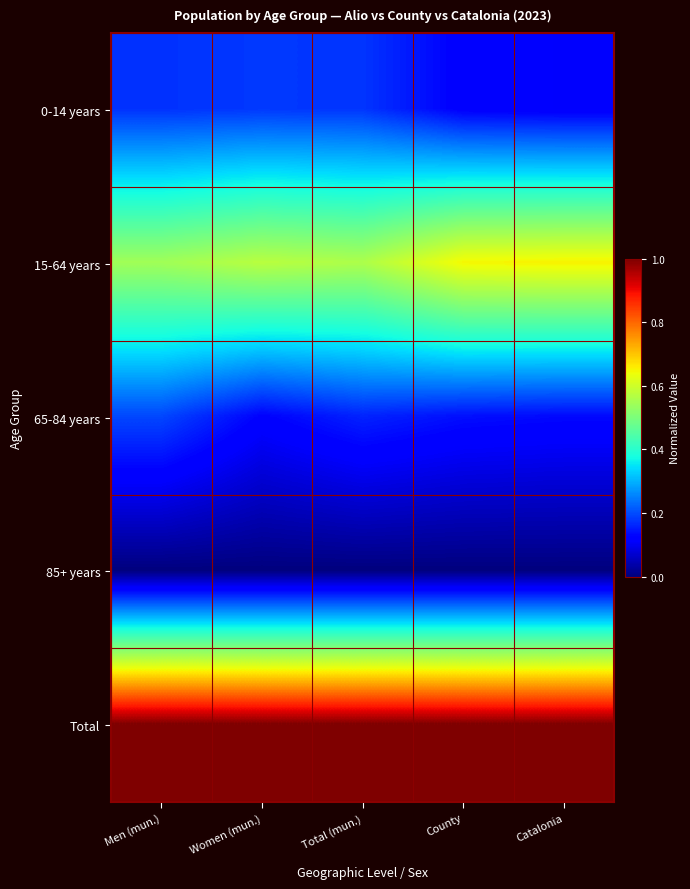

Rank the series by their maximum value, from highest to lowest.

Total, 15-64 years, 65-84 years, 0-14 years, 85+ years